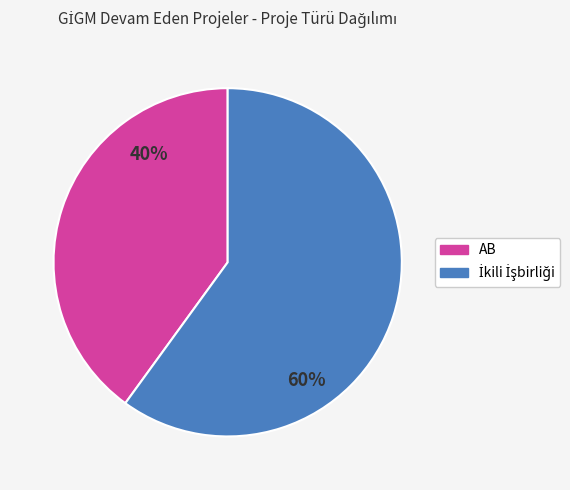

To the nearest percent, what is the average slice percentage?

50%